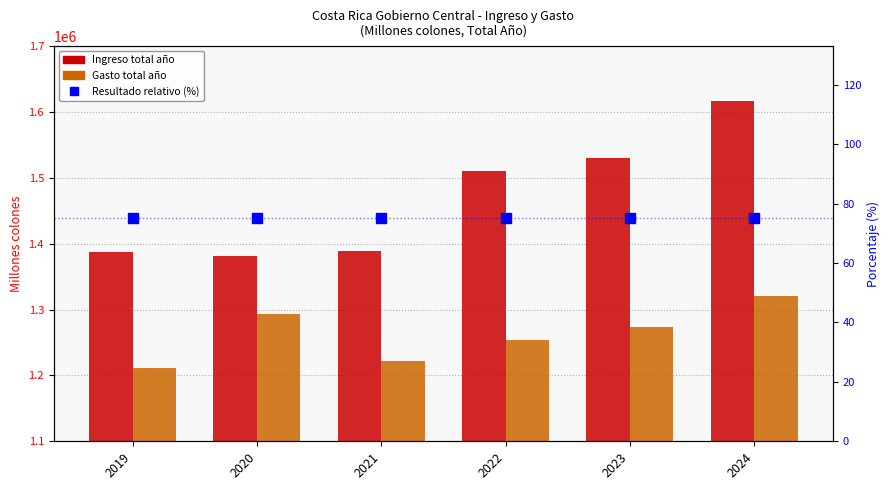

Reading left to right, extract all data points from this chart.

Ingreso: 2019=1386959.2	2020=1380623.0	2021=1388817.0	2022=1510205.2	2023=1530614.8	2024=1616037.1
Gasto: 2019=1211054.9	2020=1292826.1	2021=1221980.4	2022=1253825.1	2023=1273387.1	2024=1321148.7
Resultado relativo (%): 2019=75.0	2020=75.0	2021=75.0	2022=75.0	2023=75.0	2024=75.0